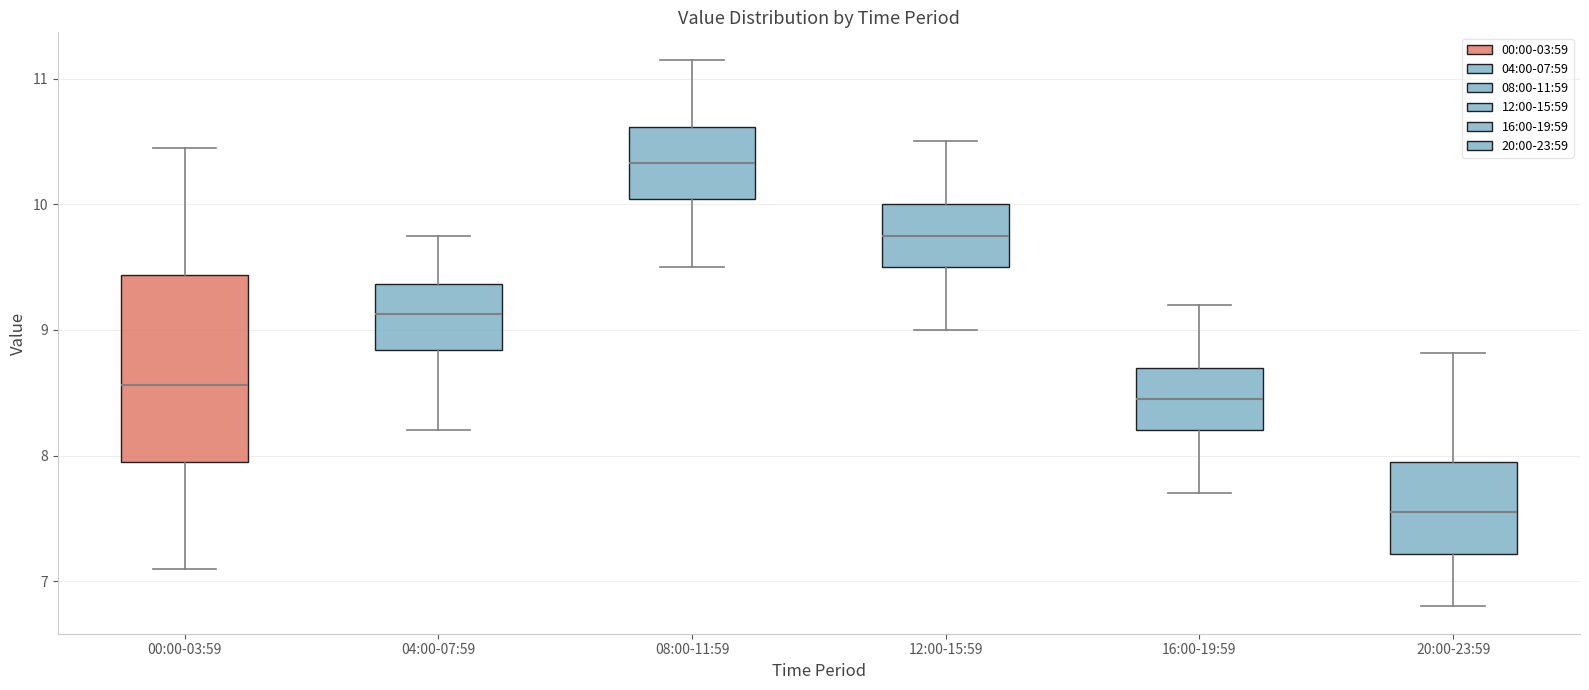

Reading left to right, read every box against the y-axis: the position of its median line, the range the box covers, and the ends of its whiskers. The values are not printed on the chart, so give them approximately, as read against the axis.

00:00-03:59: median 8.6, box 7.9 to 9.4, whiskers 7.1 to 10.5
04:00-07:59: median 9.1, box 8.8 to 9.4, whiskers 8.2 to 9.8
08:00-11:59: median 10.3, box 10.0 to 10.6, whiskers 9.5 to 11.2
12:00-15:59: median 9.8, box 9.5 to 10.0, whiskers 9.0 to 10.5
16:00-19:59: median 8.5, box 8.2 to 8.7, whiskers 7.7 to 9.2
20:00-23:59: median 7.6, box 7.2 to 8.0, whiskers 6.8 to 8.8